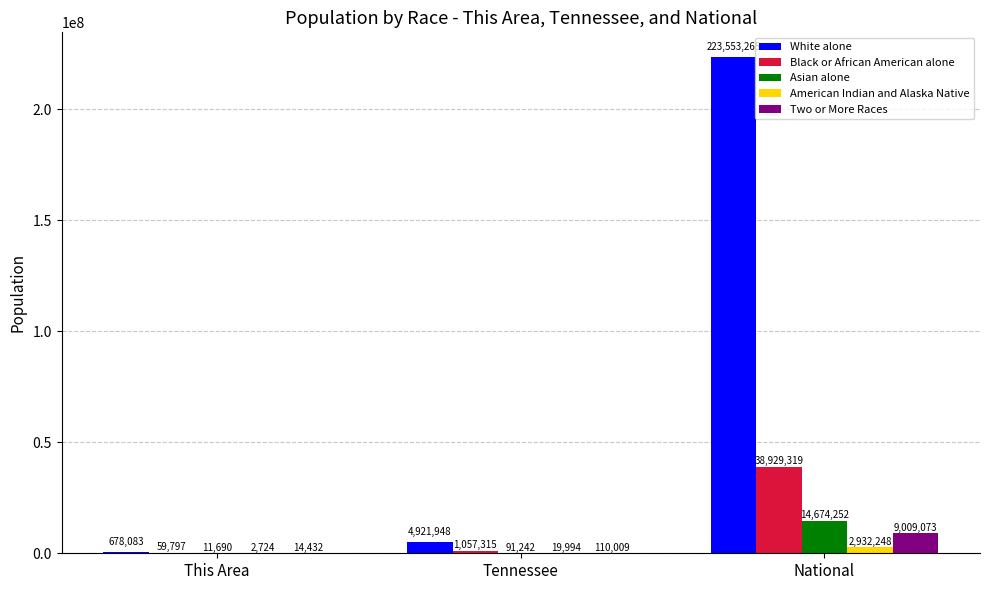

Is it true that Black or African American alone equals 38929319 at National?

True